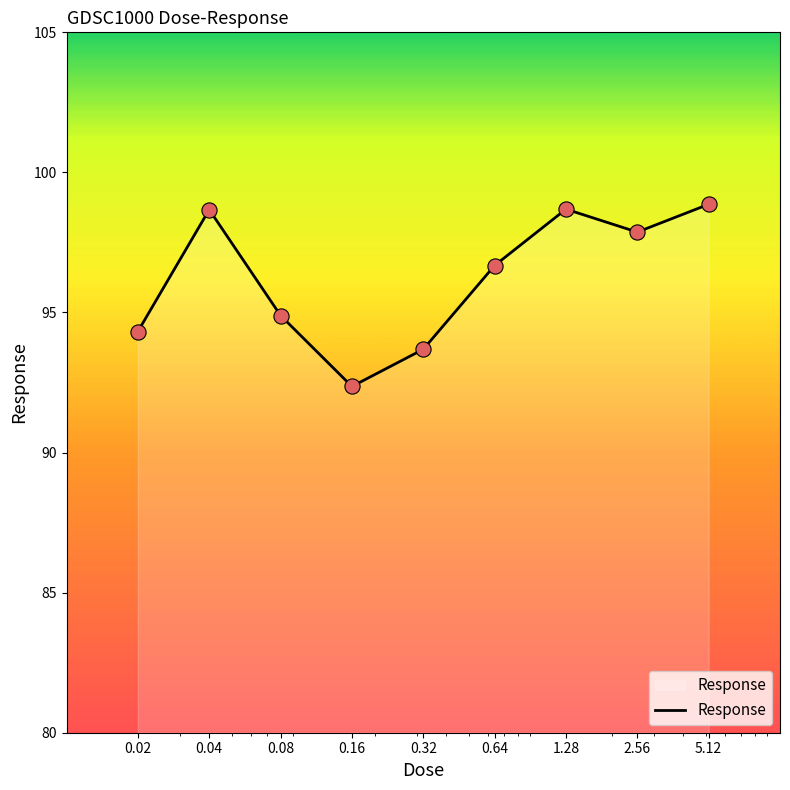

What is the difference between the maximum and minimum values?

6.5